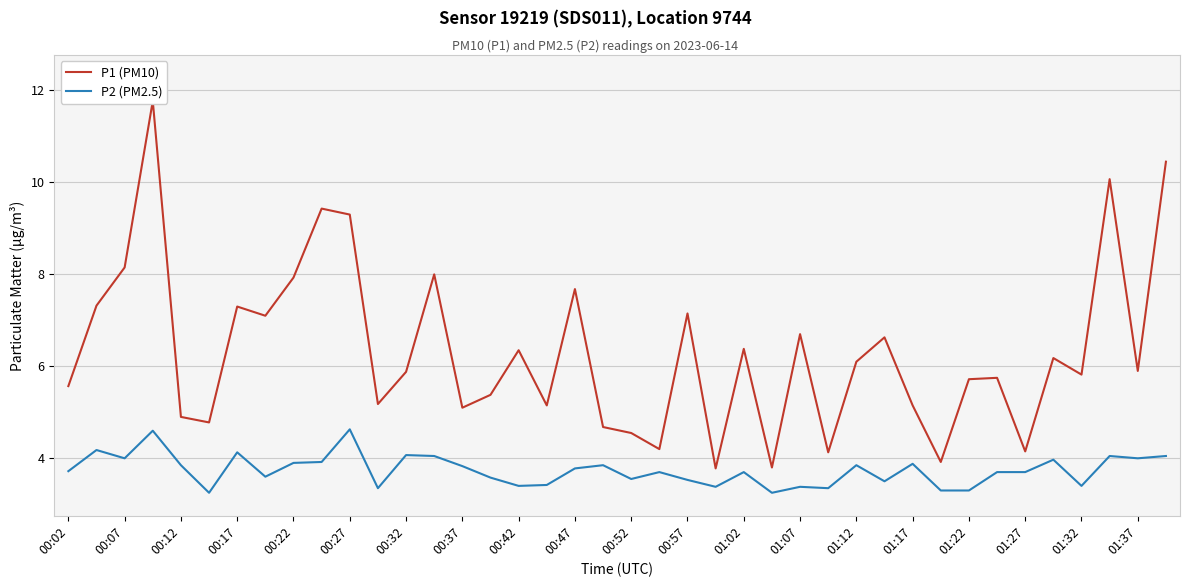

In P1 (PM10), how many points are lower than both neighbors (excluding endpoints)?

13